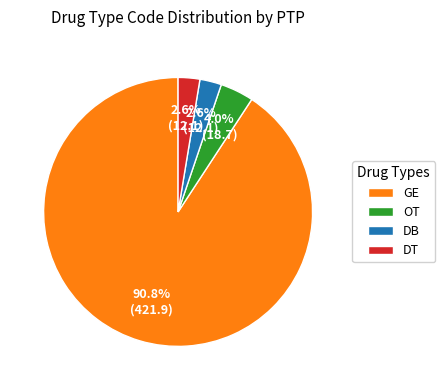

What is the largest slice in the pie chart?

GE